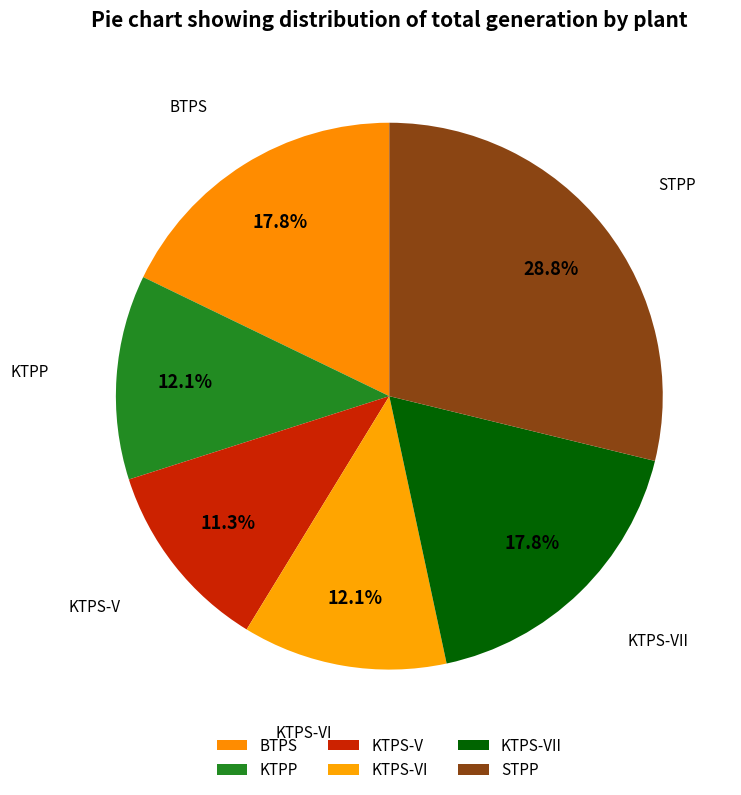

Is KTPP the majority of the pie?

No